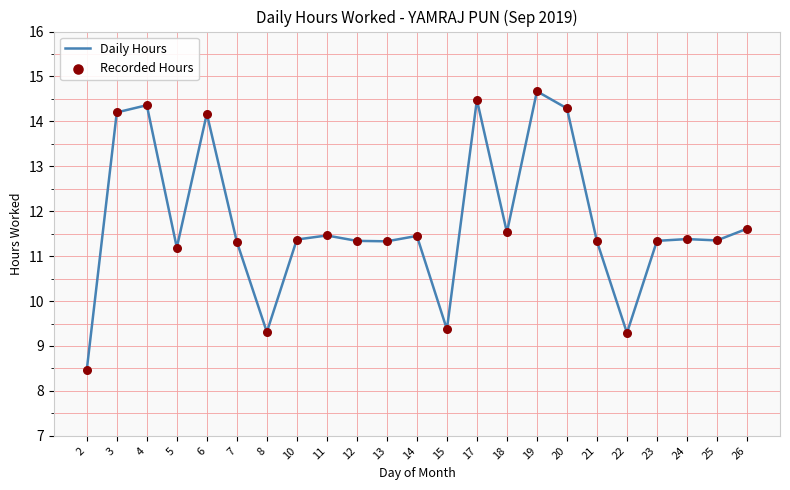

Which label corresponds to the largest value in the chart?

19